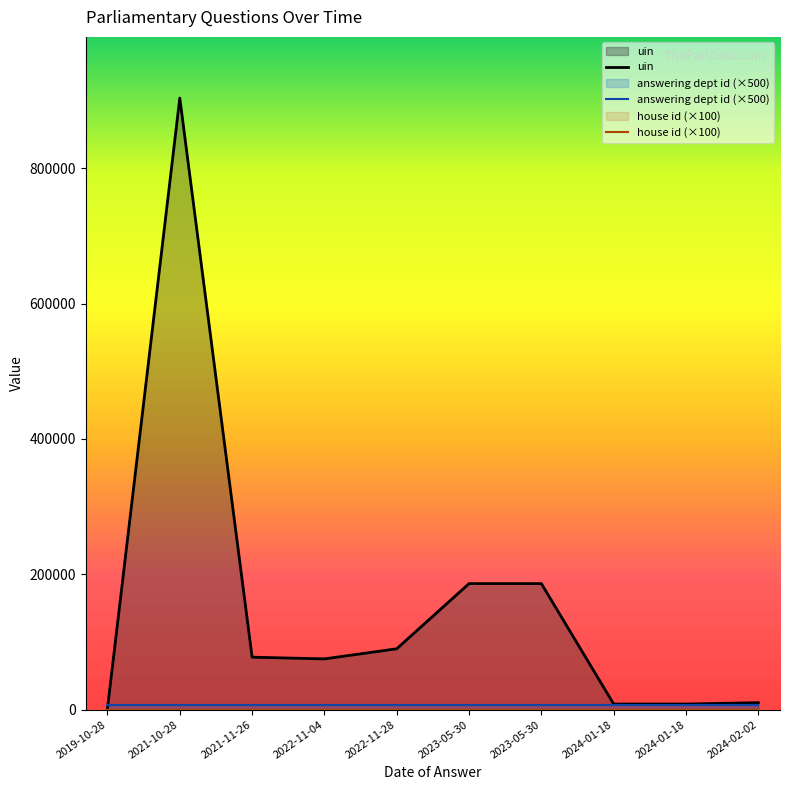

How many distinct data groups are displayed?

3